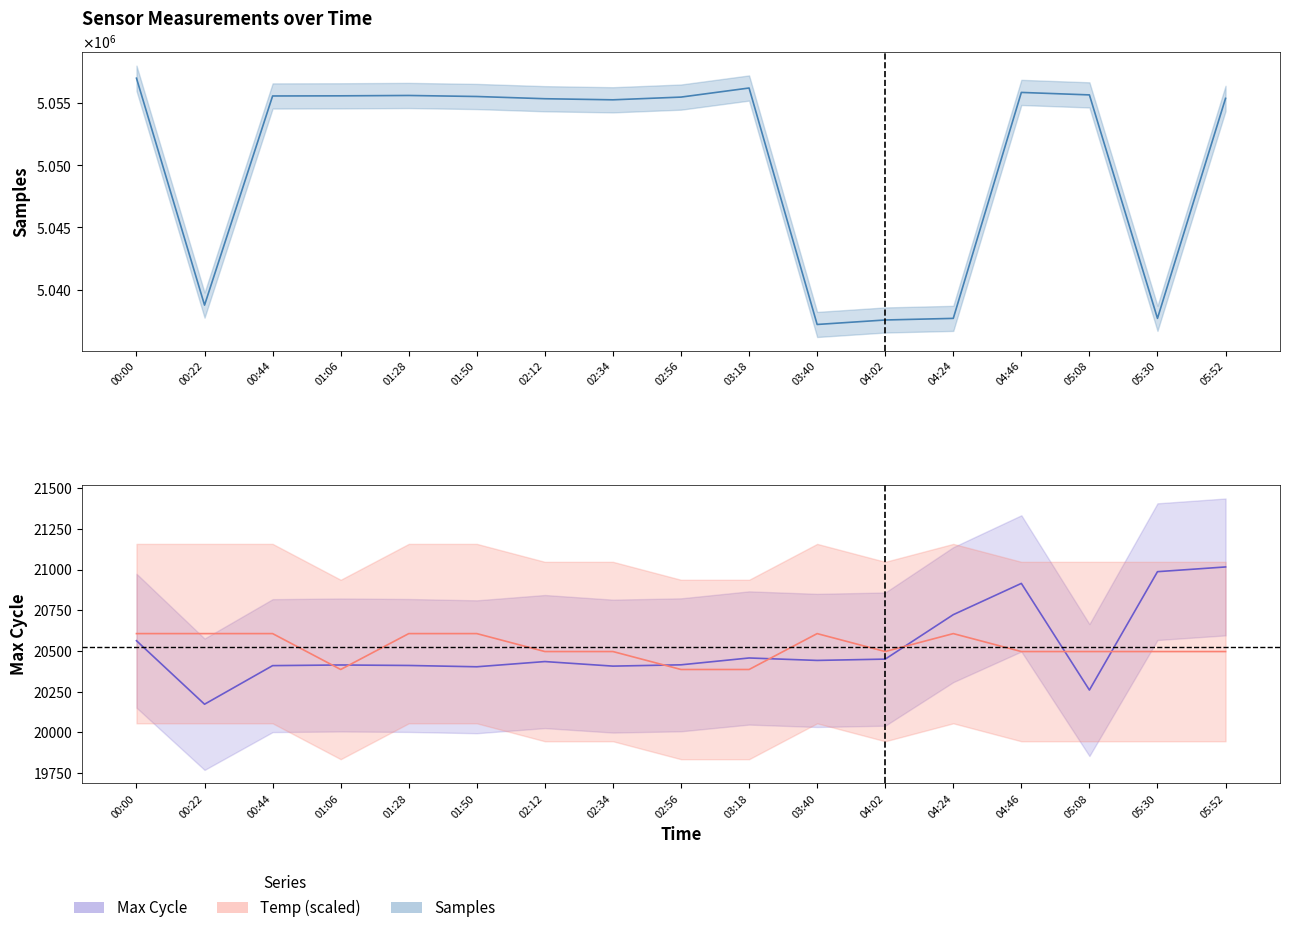

In Samples, how many points are lower than both neighbors (excluding endpoints)?

4